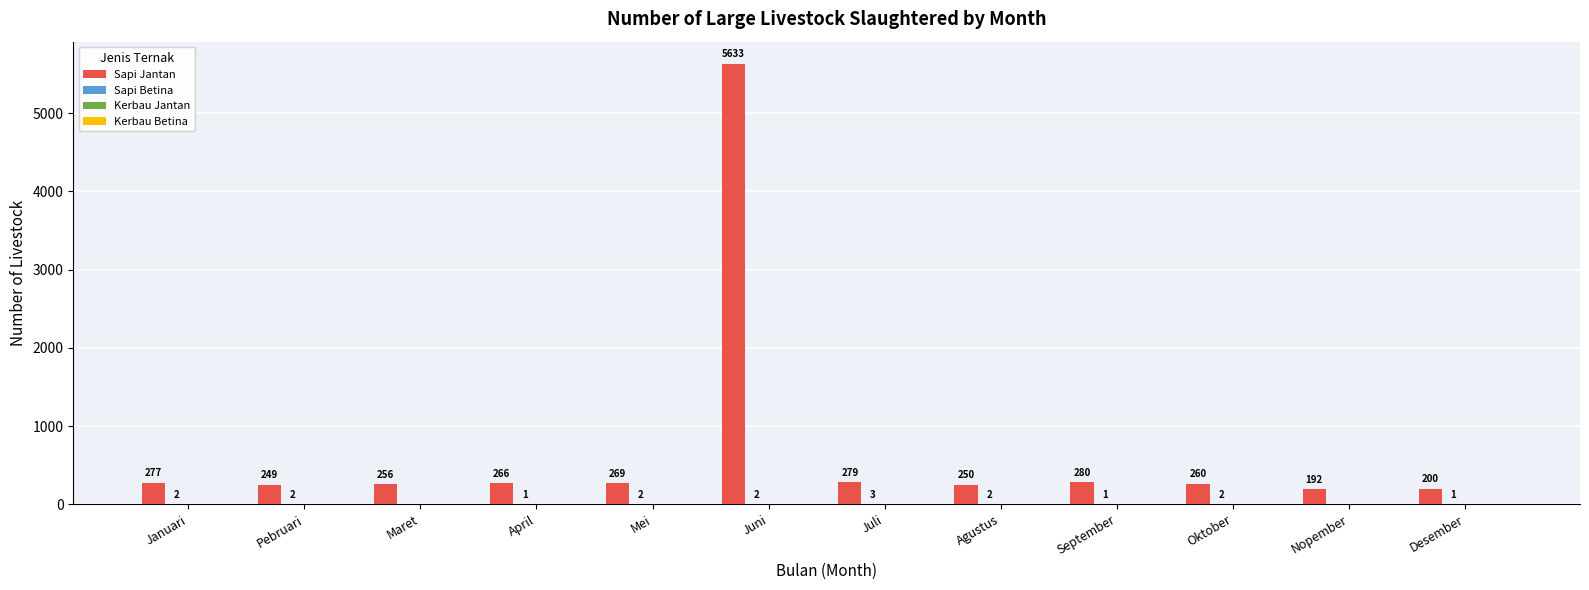

What is the average value of the Sapi Jantan series?

701